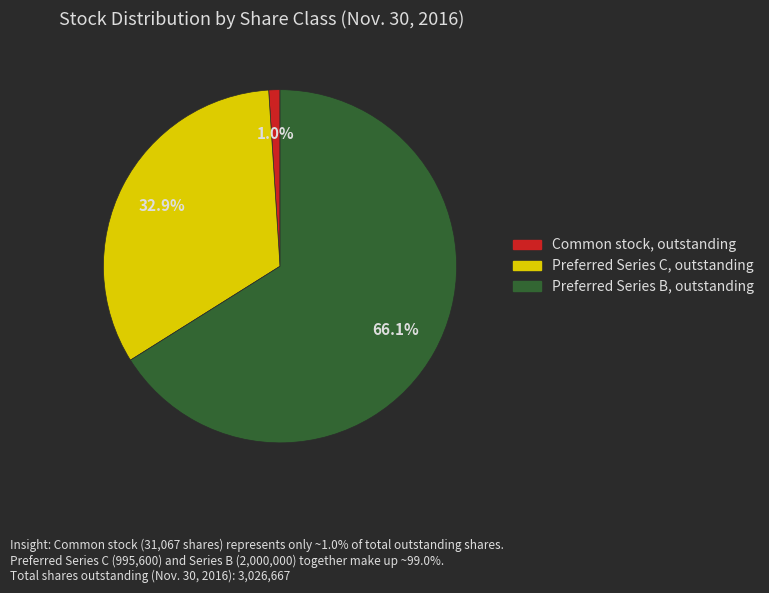

Is Preferred Series C, outstanding the majority of the pie?

No